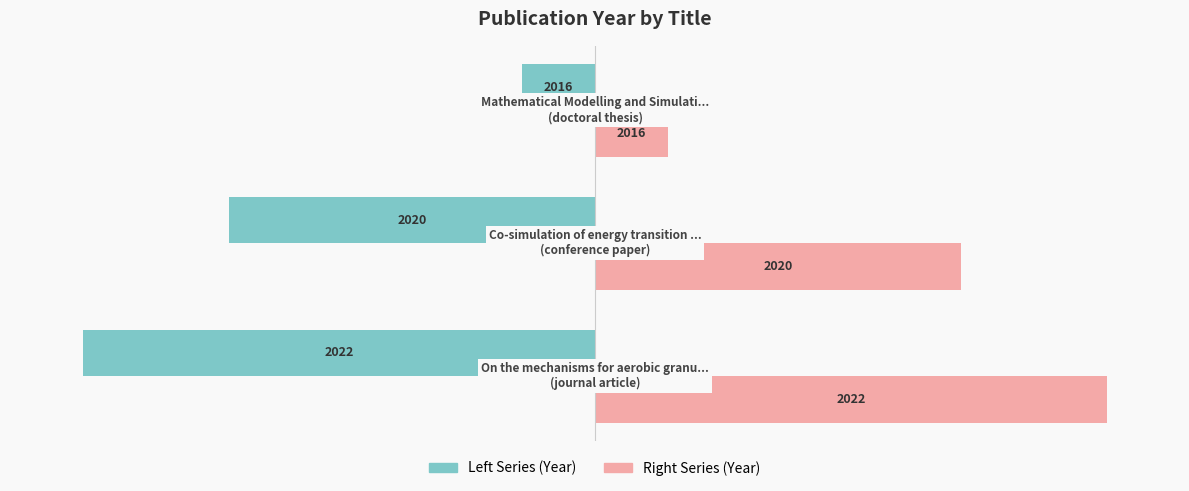

How many series are shown in this chart?

2